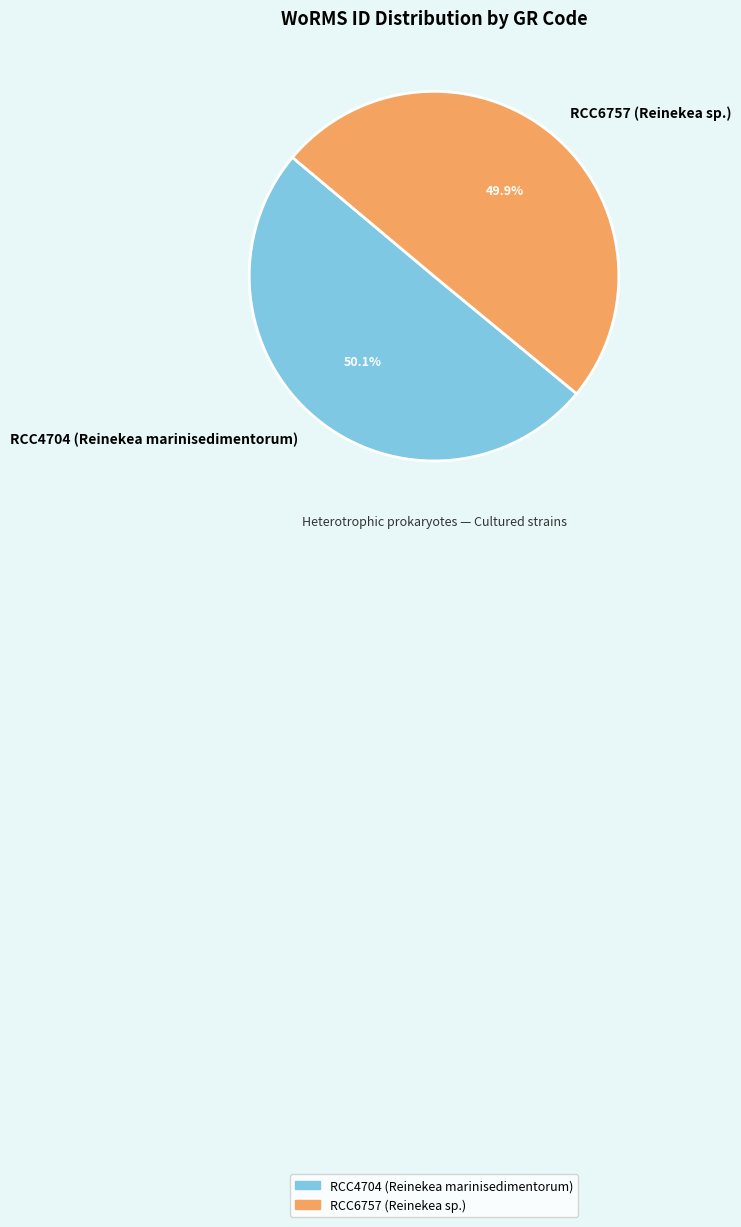

To the nearest percent, what portion does RCC6757 (Reinekea sp.) represent?

50%